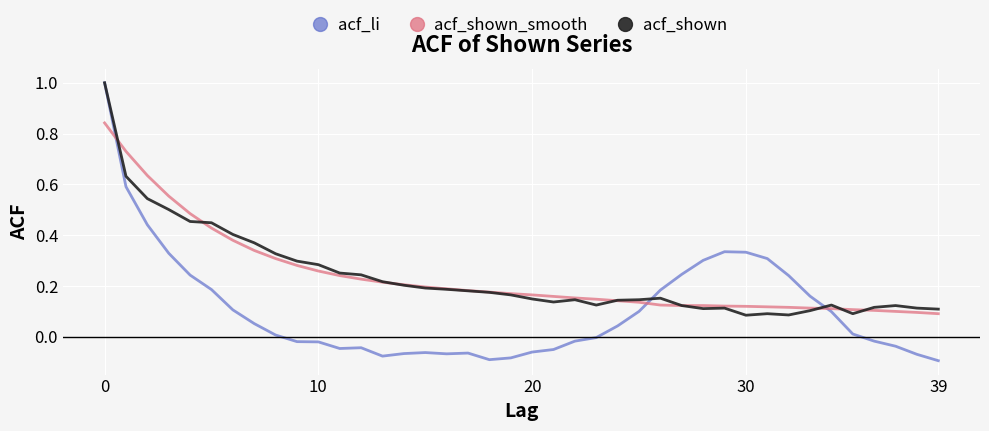

What is the maximum value for acf_shown?

1.0